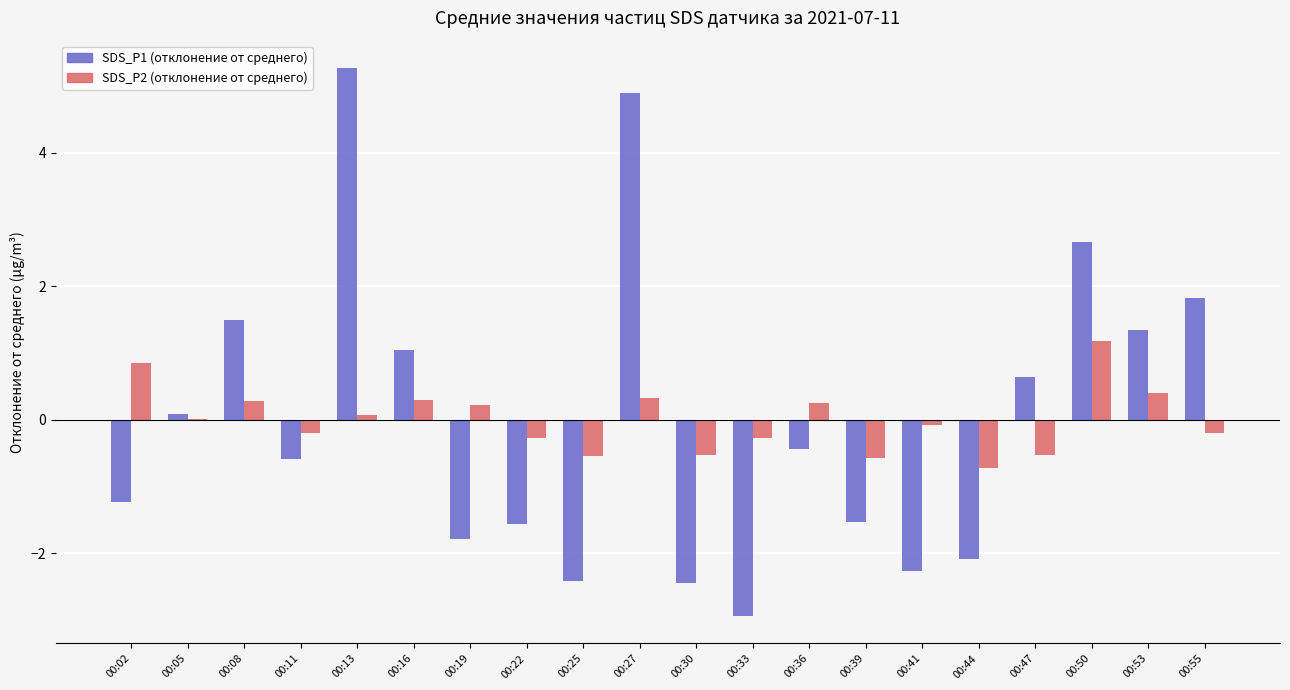

Is the value of SDS_P2 (отклонение от среднего) at 00:13 greater than the value of SDS_P1 (отклонение от среднего) at 00:02?

Yes